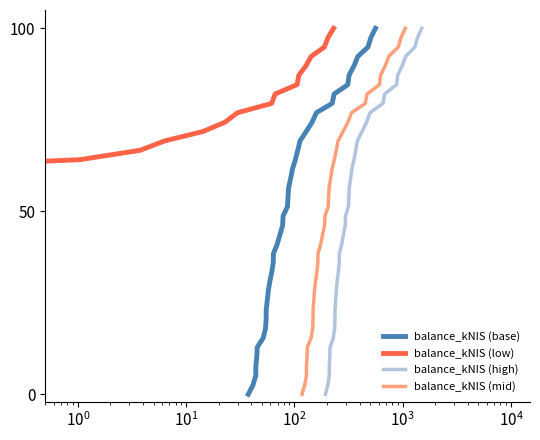

What is the difference between the maximum and minimum values in the balance_kNIS (mid) series?

100.0